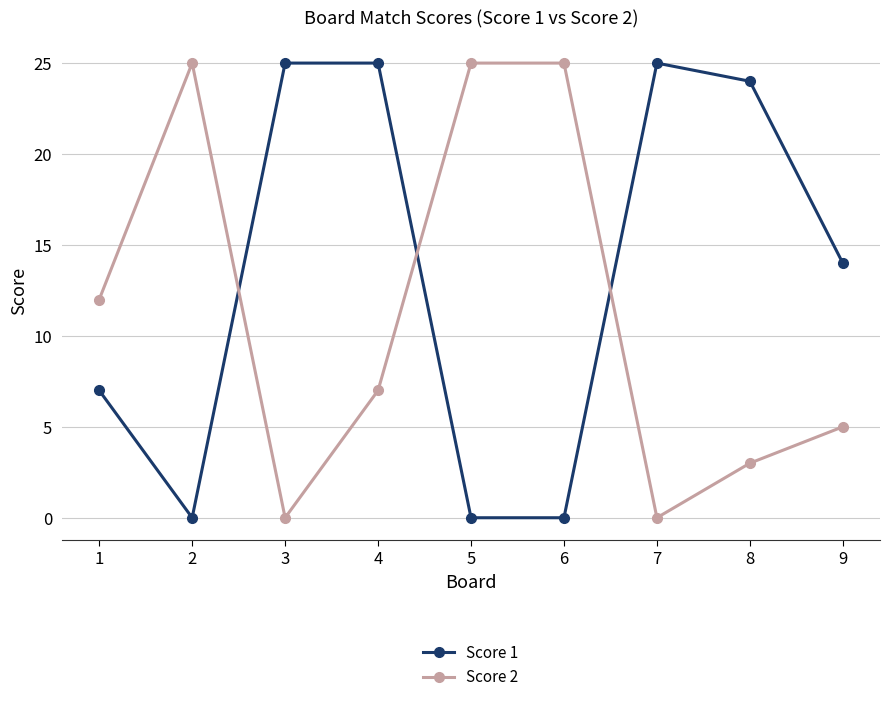

What is the average value of the Score 1 series?

13